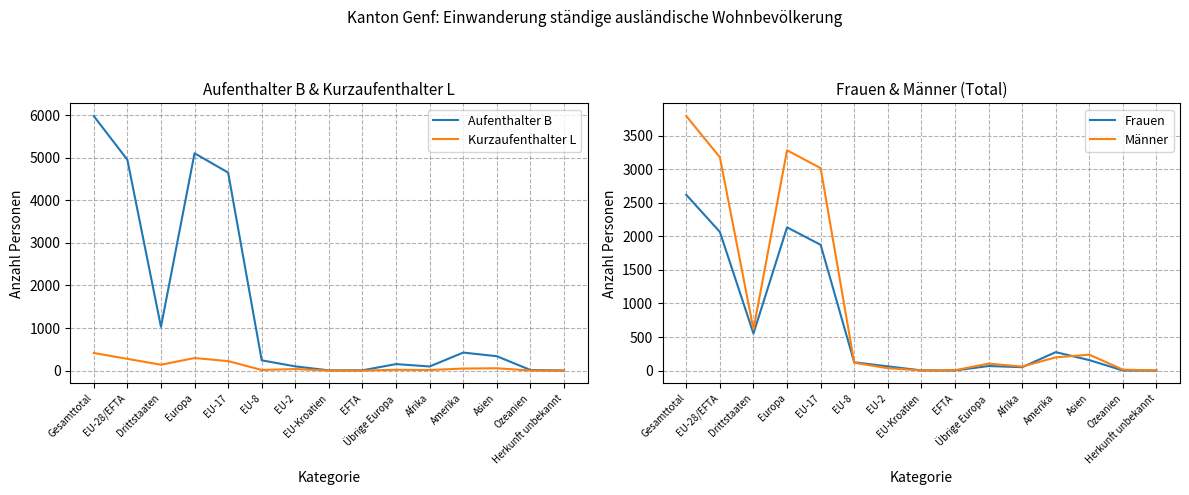

Which series has the widest spread of values?

Aufenthalter B